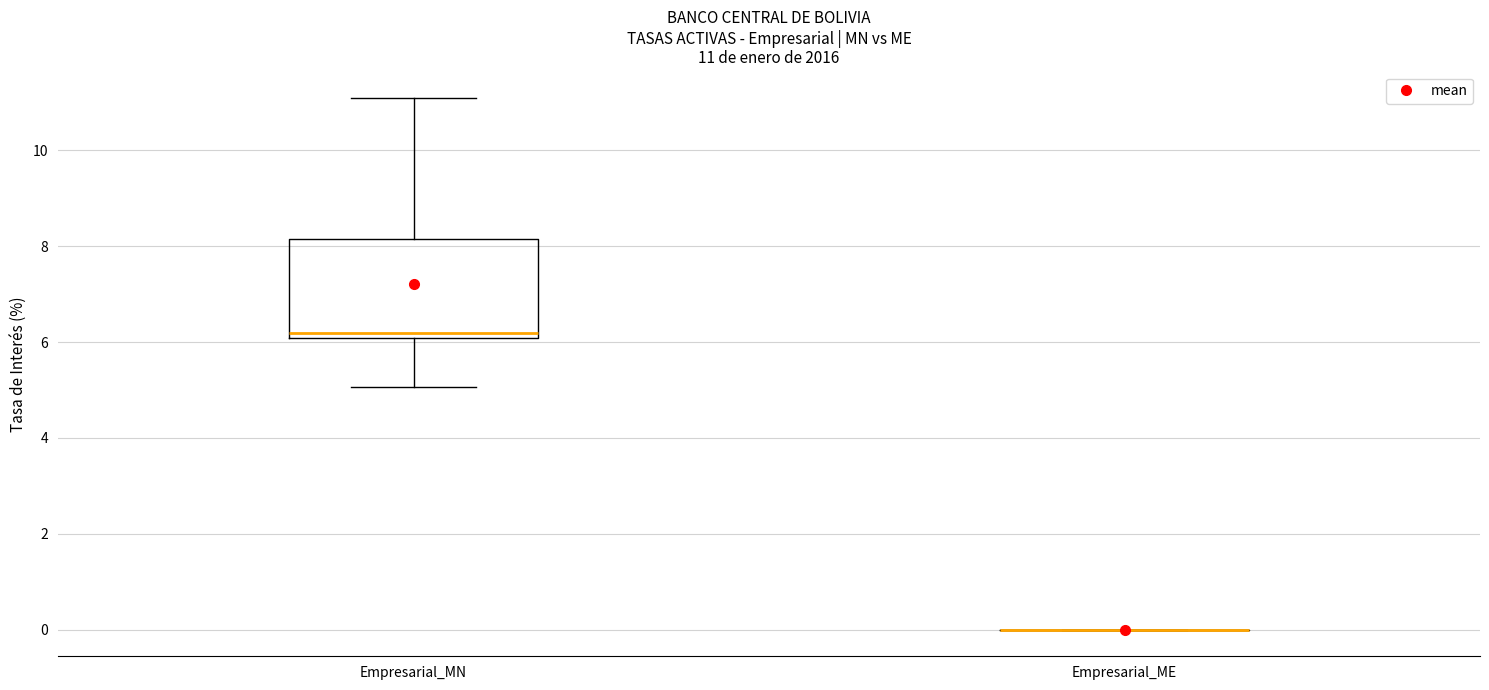

Comparing the boxes themselves (not the whiskers), which one is the tallest?

Empresarial_MN